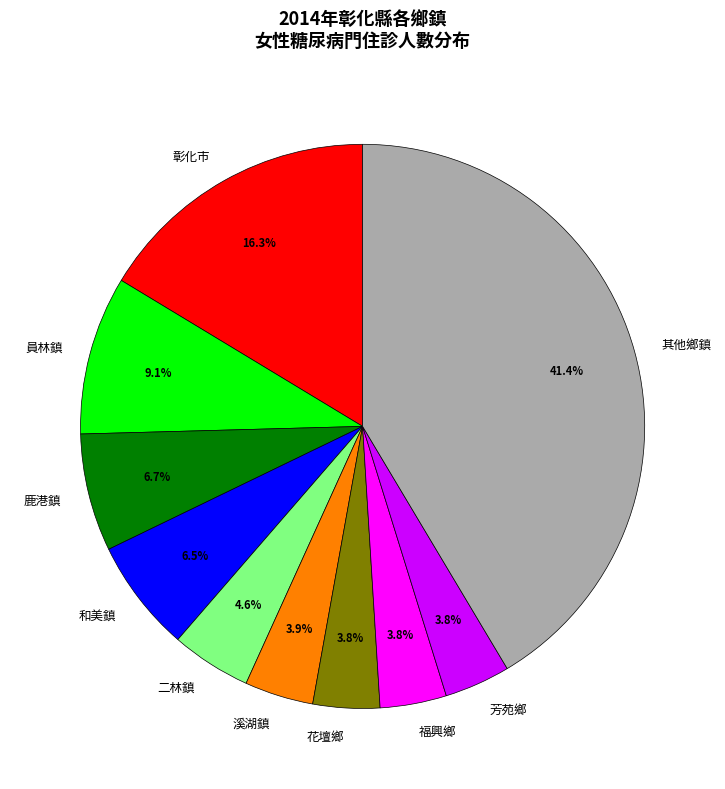

How many slices are in this pie chart?

10